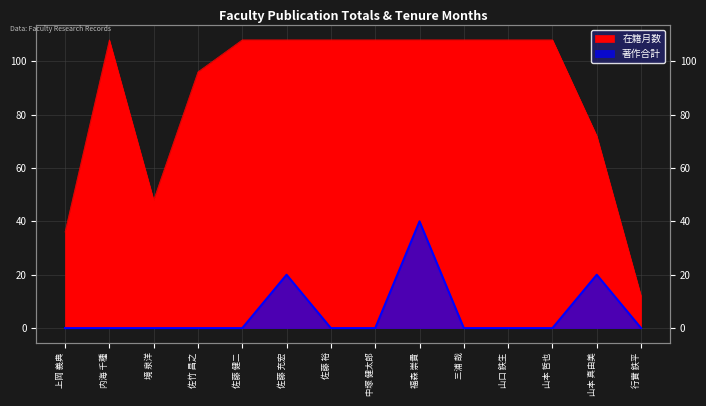

What is the label of the 9th point from the right?

佐藤 充宏